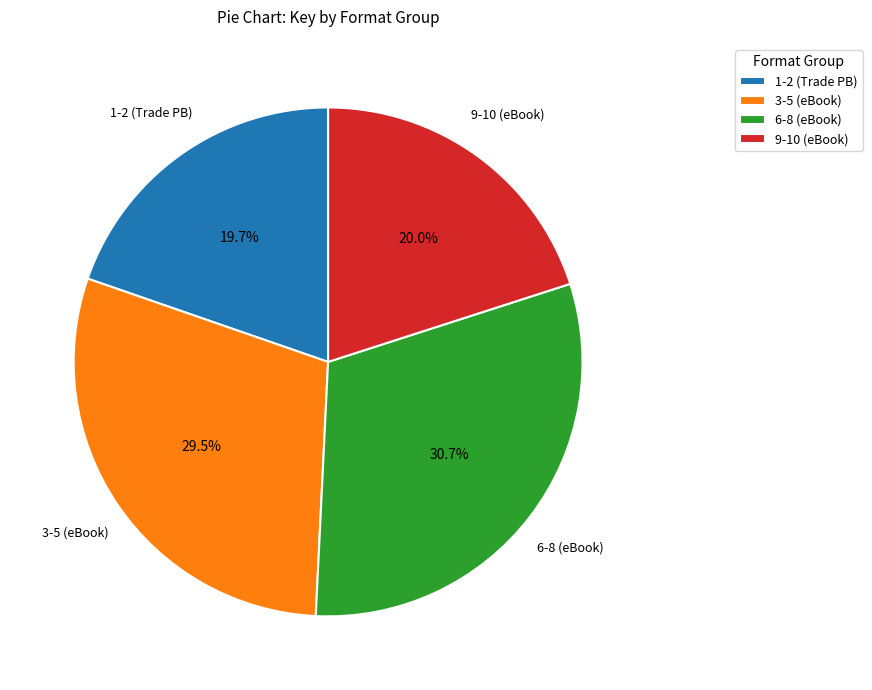

What is the largest slice in the pie chart?

6-8 (eBook)